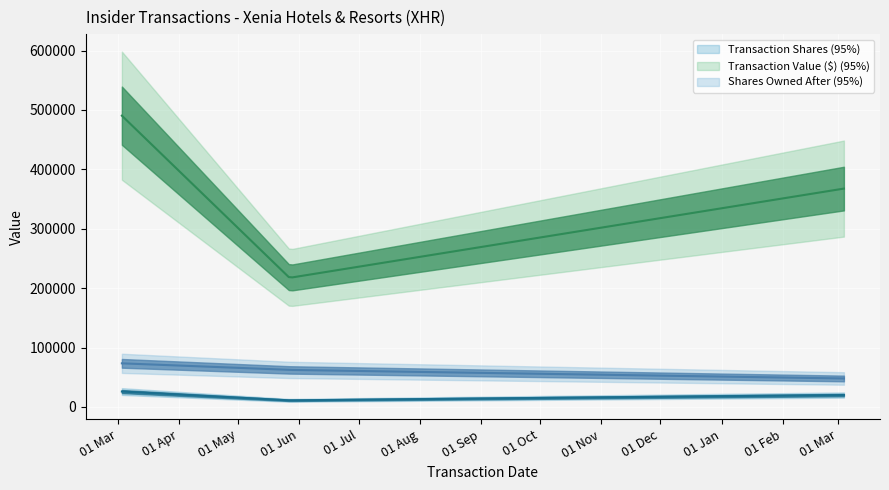

Reading right to left, transcribe all the data shown in this chart.

transactionShares: 19978.0	11073.0	25905.0
transactionValue: 367615.0	217330.0	490356.0
sharesOwnedFollowingTransaction: 47905.0	62311.0	73384.0
transactionPricePerShare: 18.4	19.6	18.9